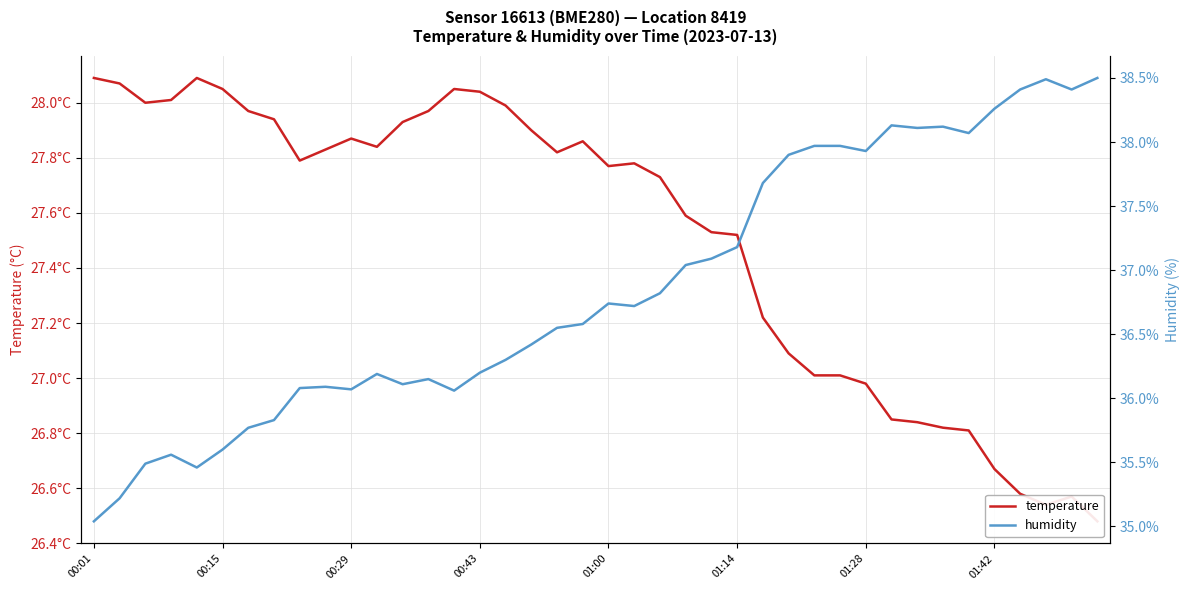

What is the difference between the highest and lowest values at 37?

12.0